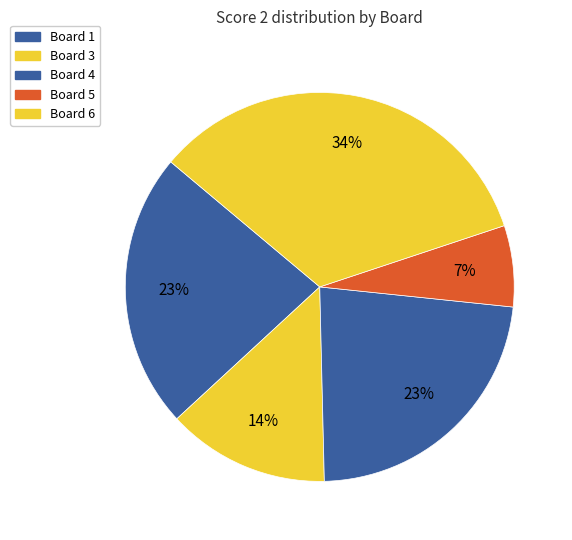

How many slices are in this pie chart?

5